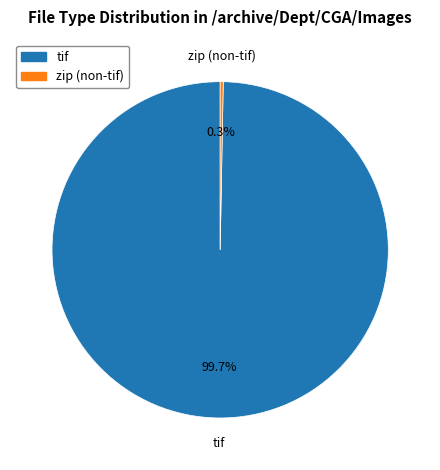

Combined, what portion of the pie is tif and zip (non-tif)?

100.0%